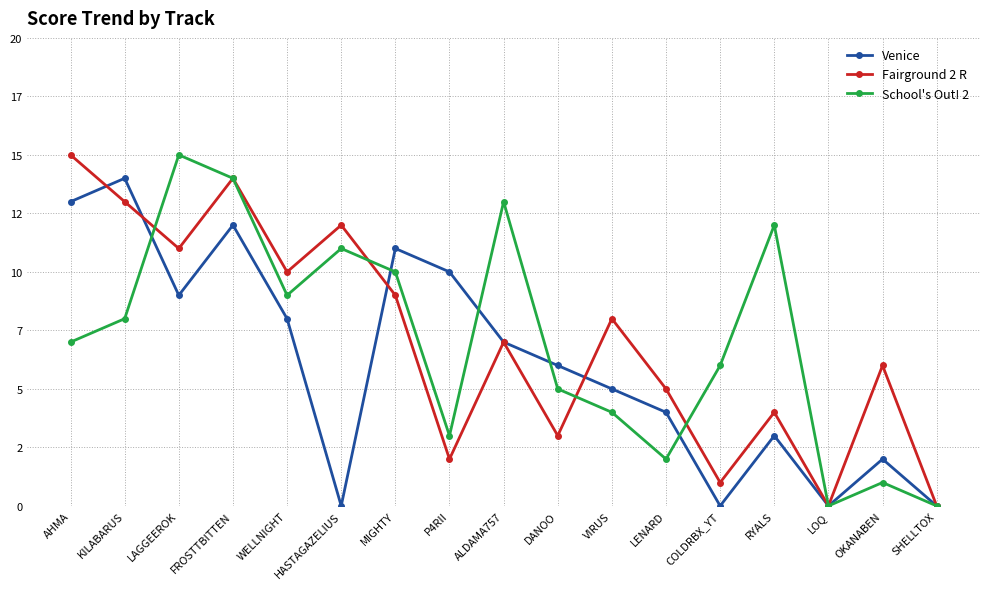

In Fairground 2 R, how many points are higher than both neighbors (excluding endpoints)?

6